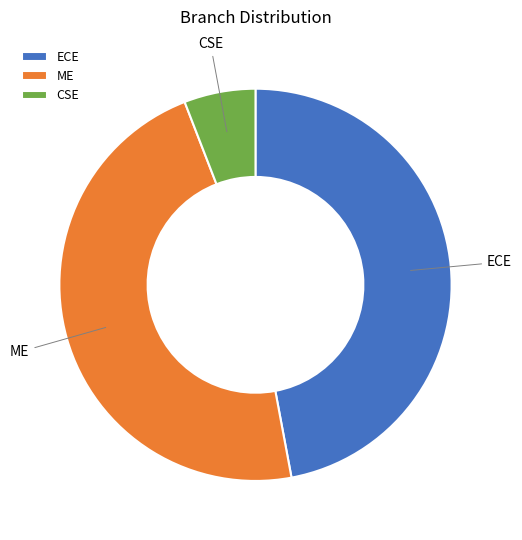

Is it true that ECE is 47% of the pie?

True